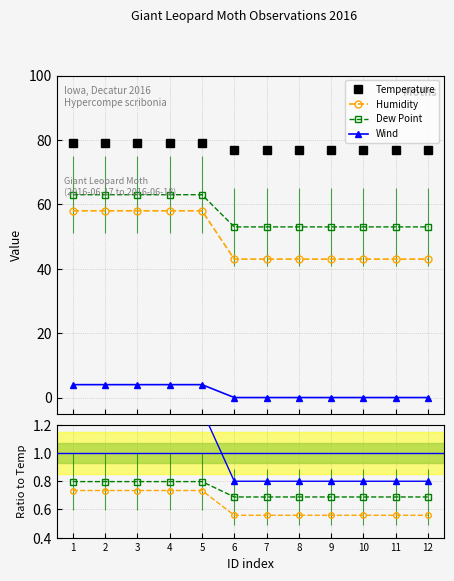

True or false: Humidity and Dew Point cross at least once.

False